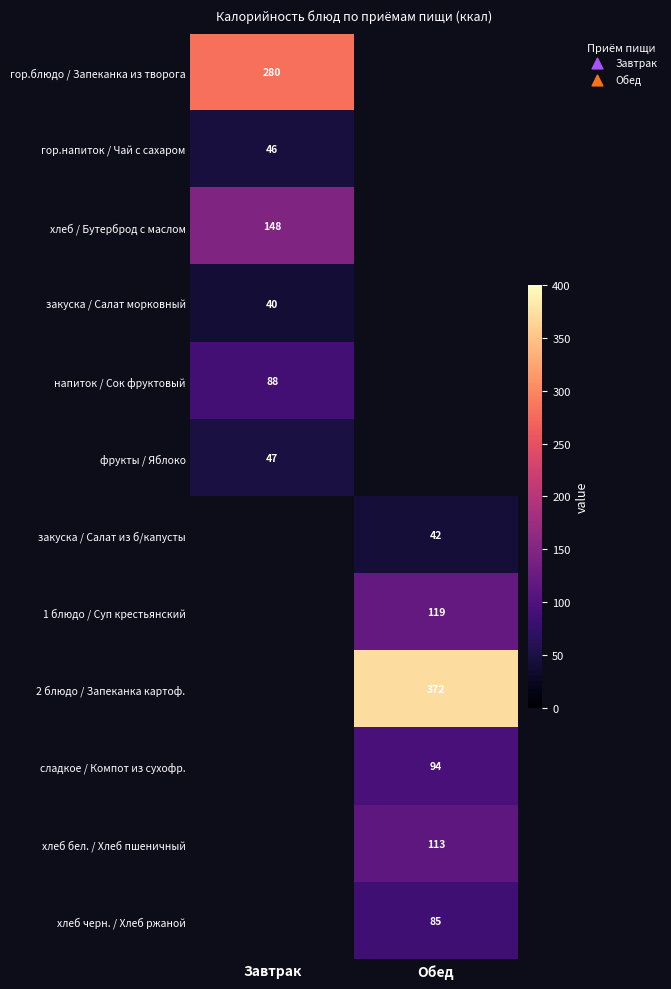

The value of сладкое / Компот из сухофр. at Обед is 94. True or false?

True